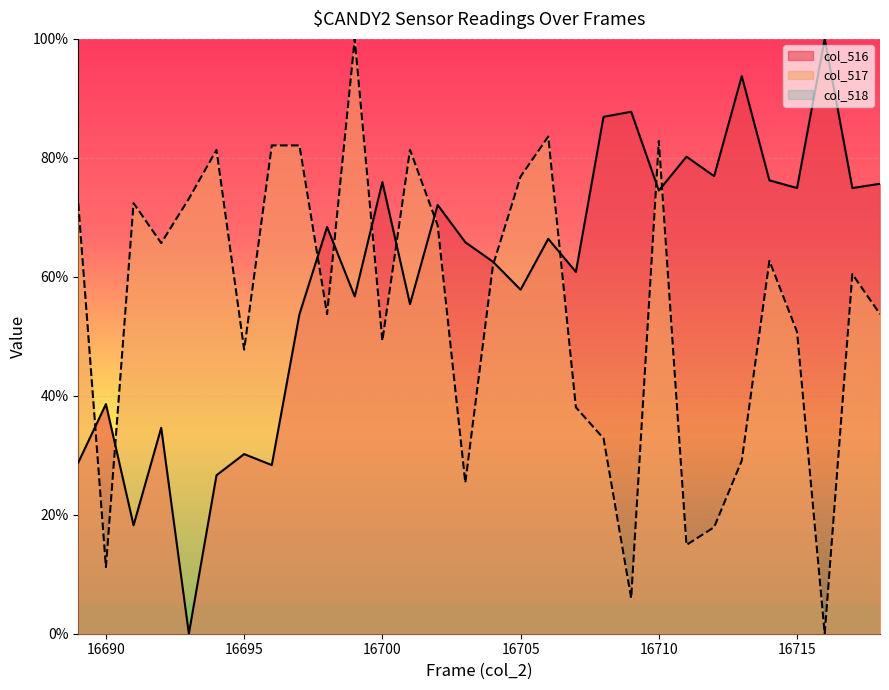

How many lines are shown in the chart?

2